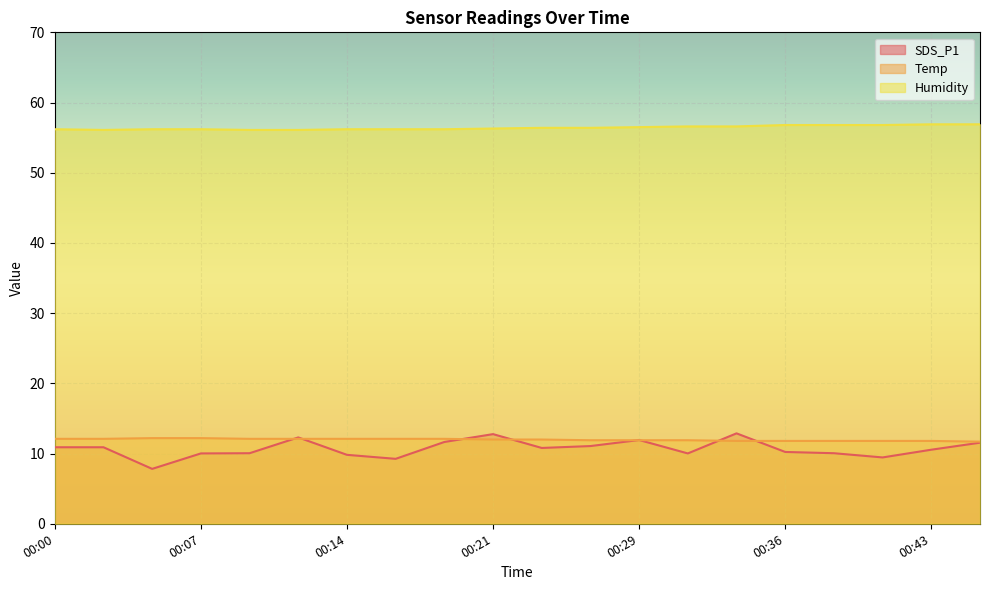

How many intersections are there between SDS_P1 and Temp?

8